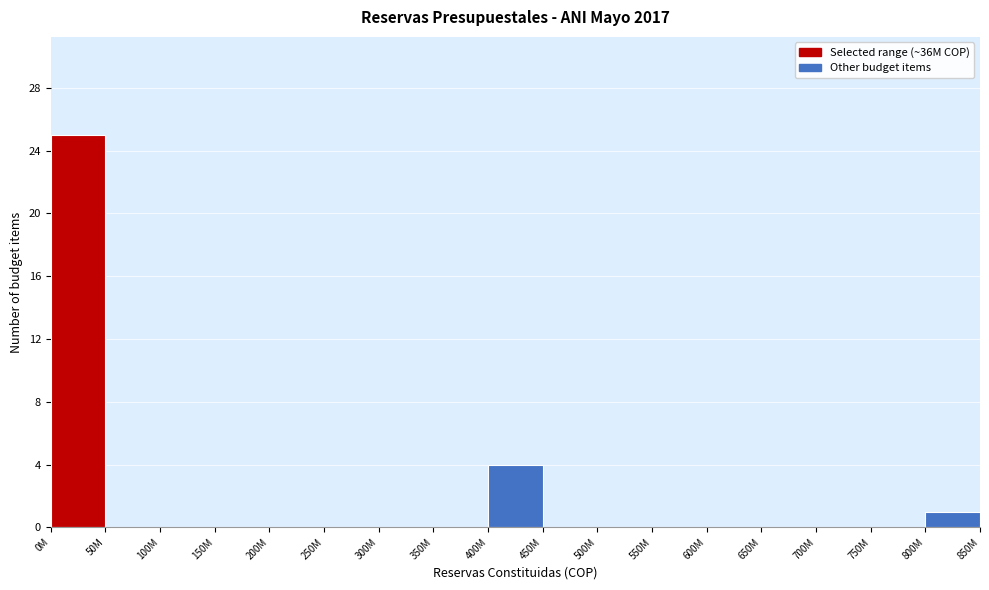

Reading left to right, extract all data points from this chart.

0M=25	50M=0	100M=0	150M=0	200M=0	250M=0	300M=0	350M=0	400M=4	450M=0	500M=0	550M=0	600M=0	650M=0	700M=0	750M=0	800M=1